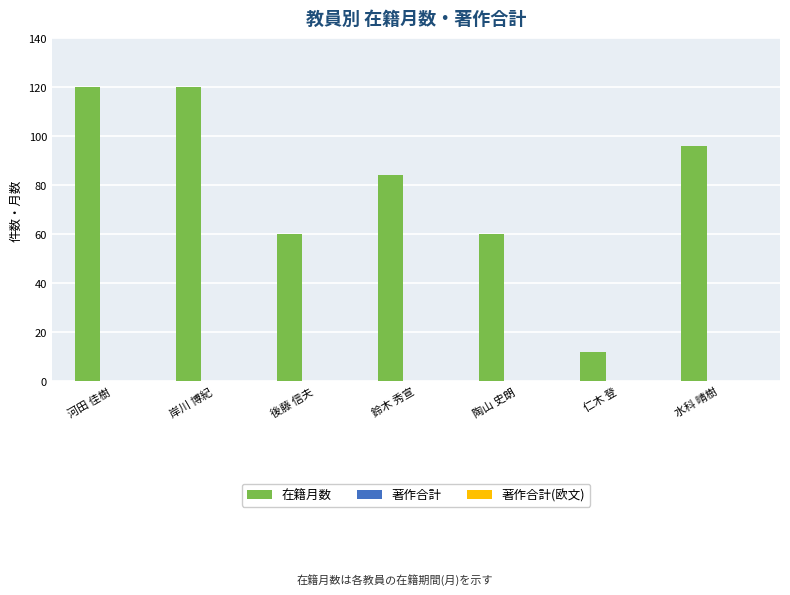

Between 河田 佳樹 and 仁木 登, which is larger?

河田 佳樹